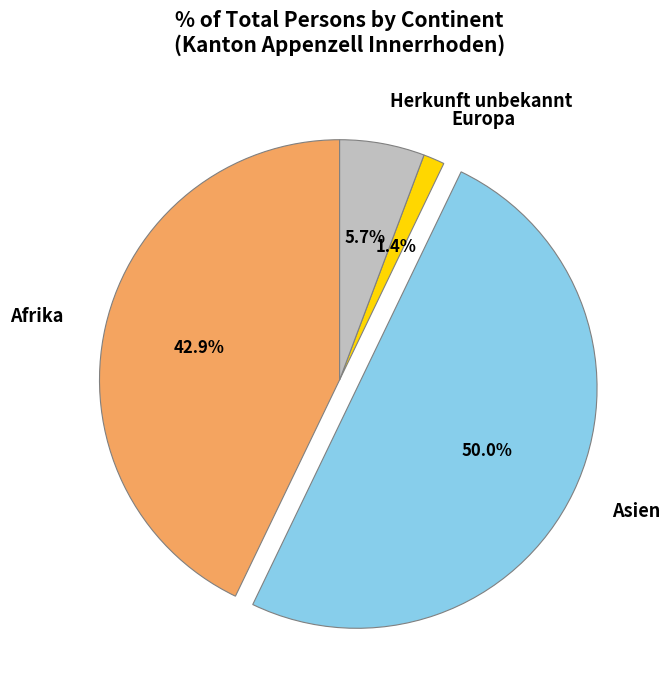

To the nearest percent, what percentage of the pie is Europa?

1%